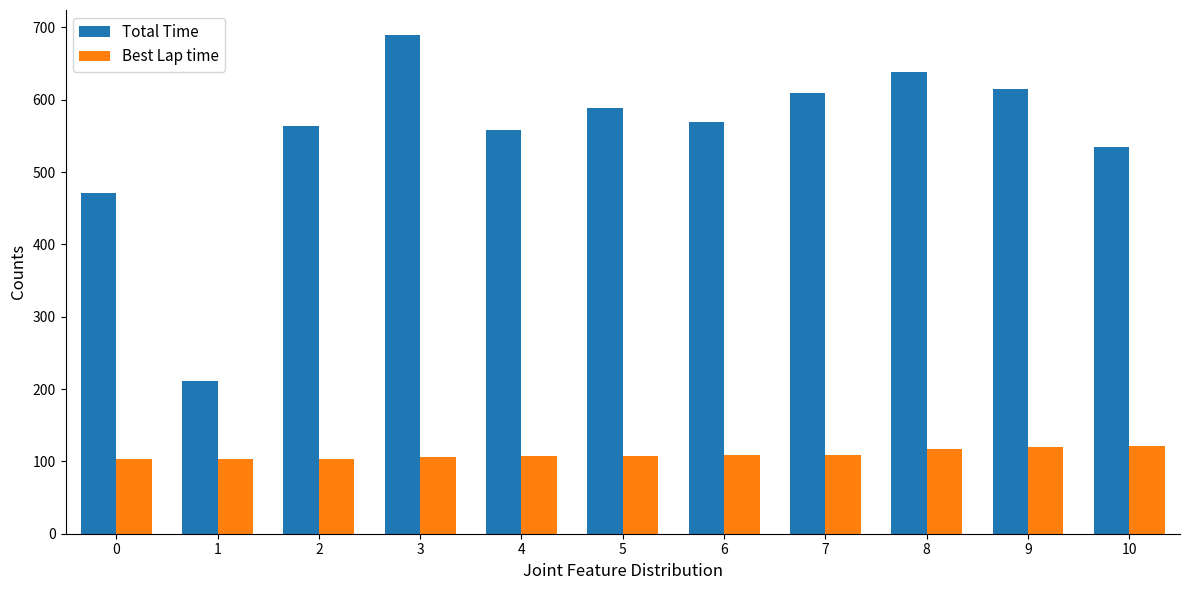

Between 3 and 9, which series saw the biggest shift?

Total Time